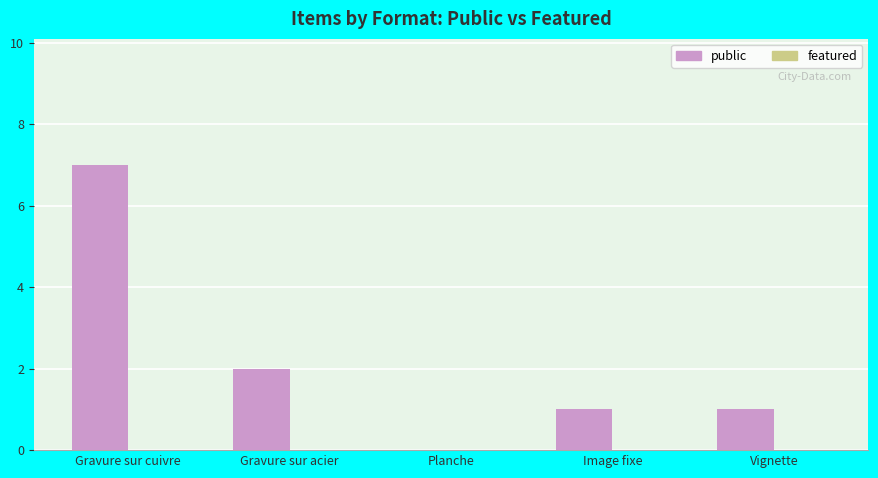

Reading left to right, transcribe all the data shown in this chart.

Gravure sur cuivre=7	Gravure sur acier=2	Planche=0	Image fixe=1	Vignette=1